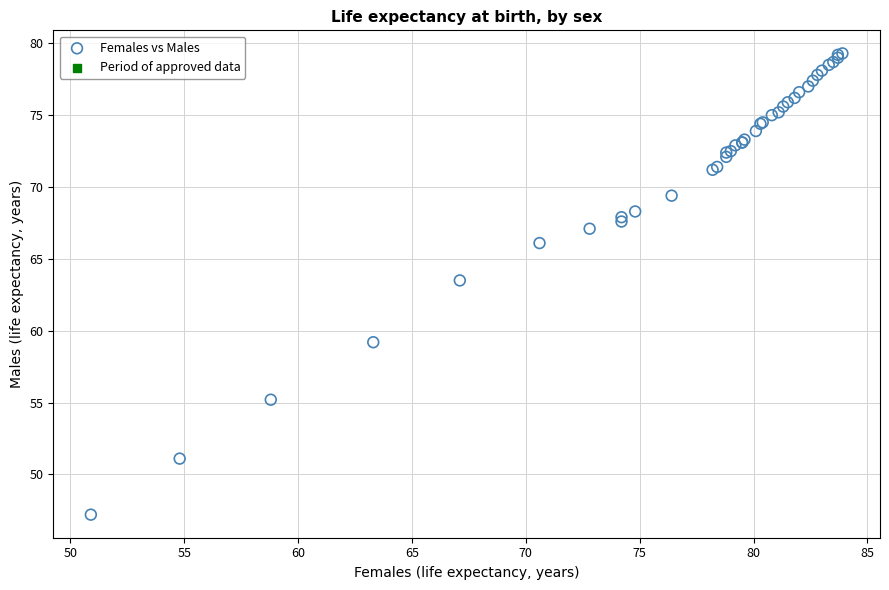

What Y value in the scatter plot is closest to 63?

63.5